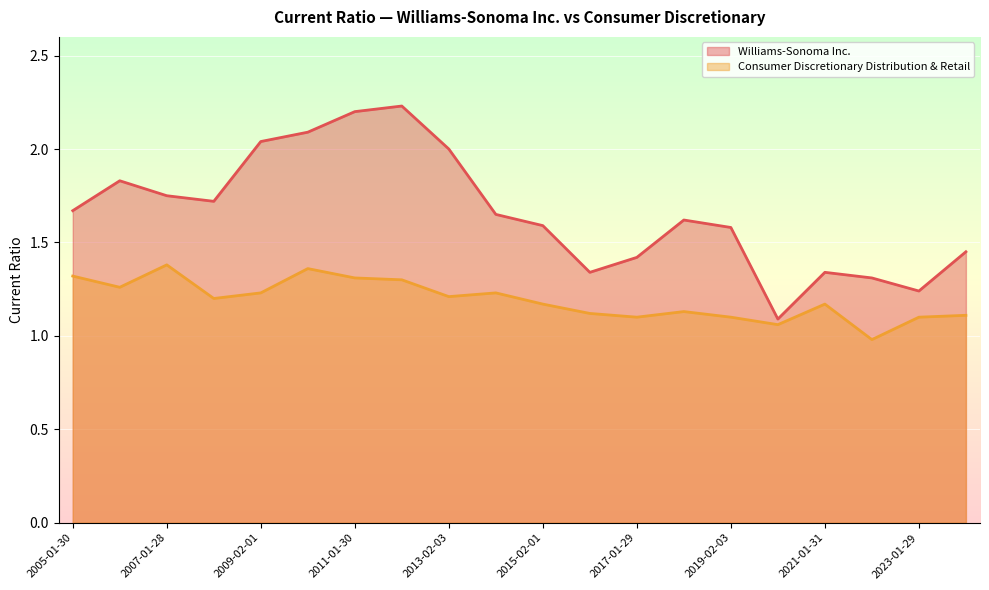

At which label is Consumer Discretionary Distribution & Retail closest to 1?

2022-01-30